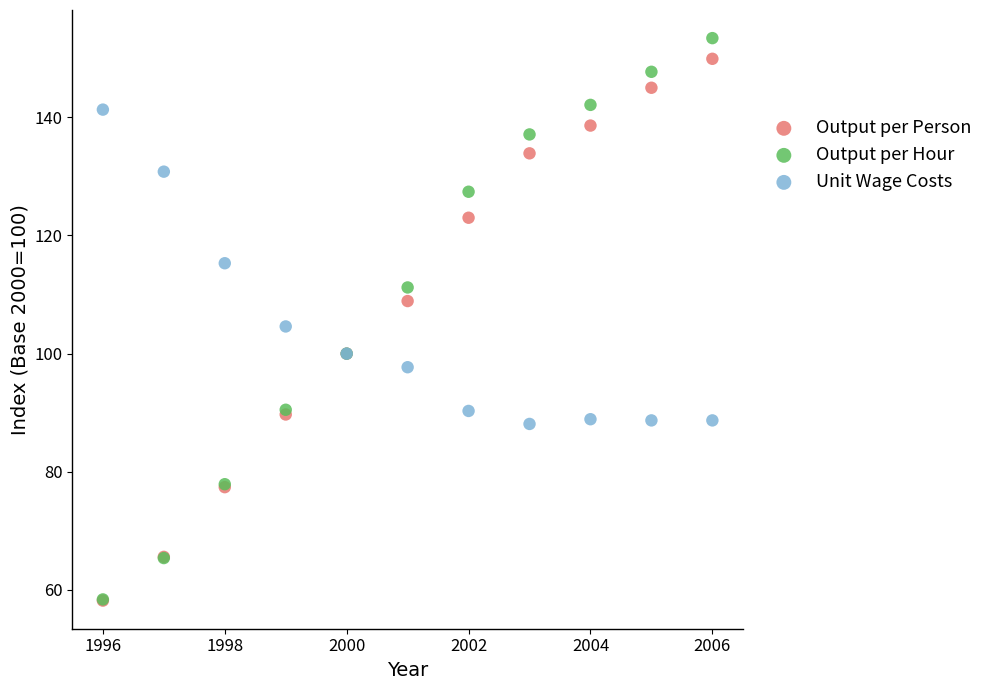

In the Unit Wage Costs series, what Y value is closest to 114?

115.3